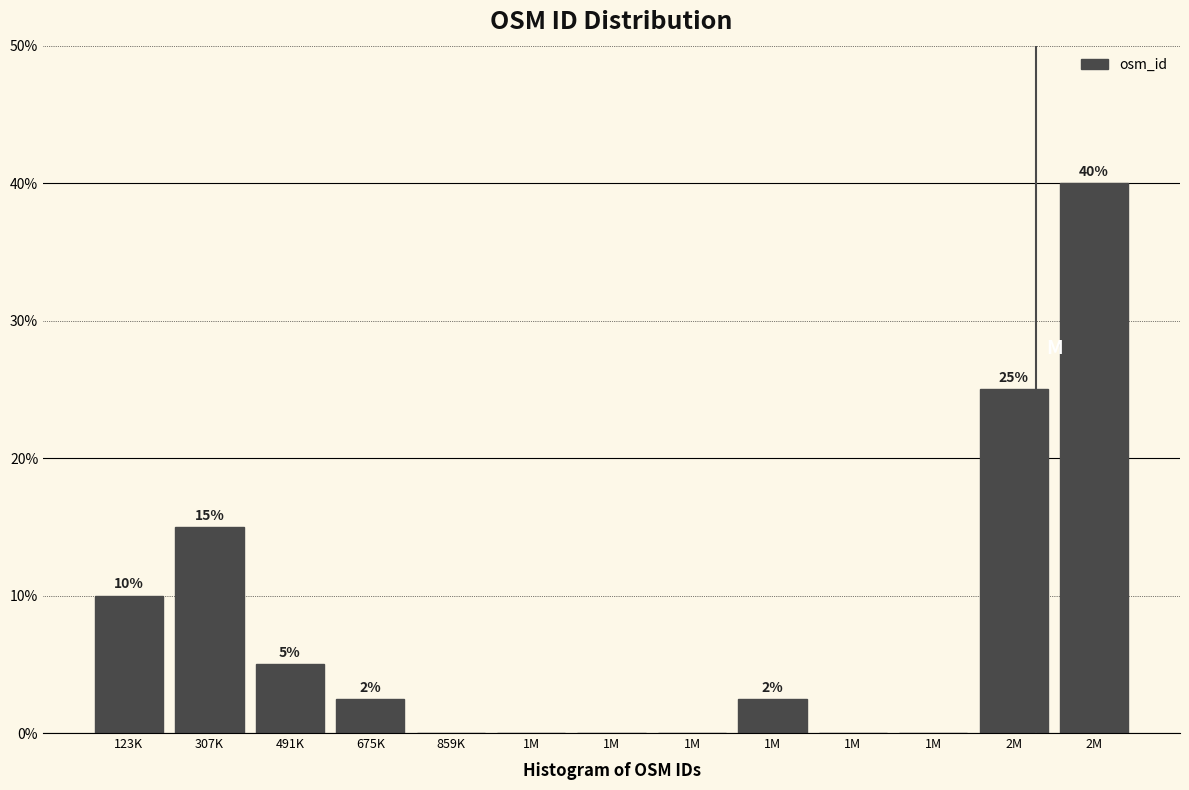

Count the number of values greater than 2.

7